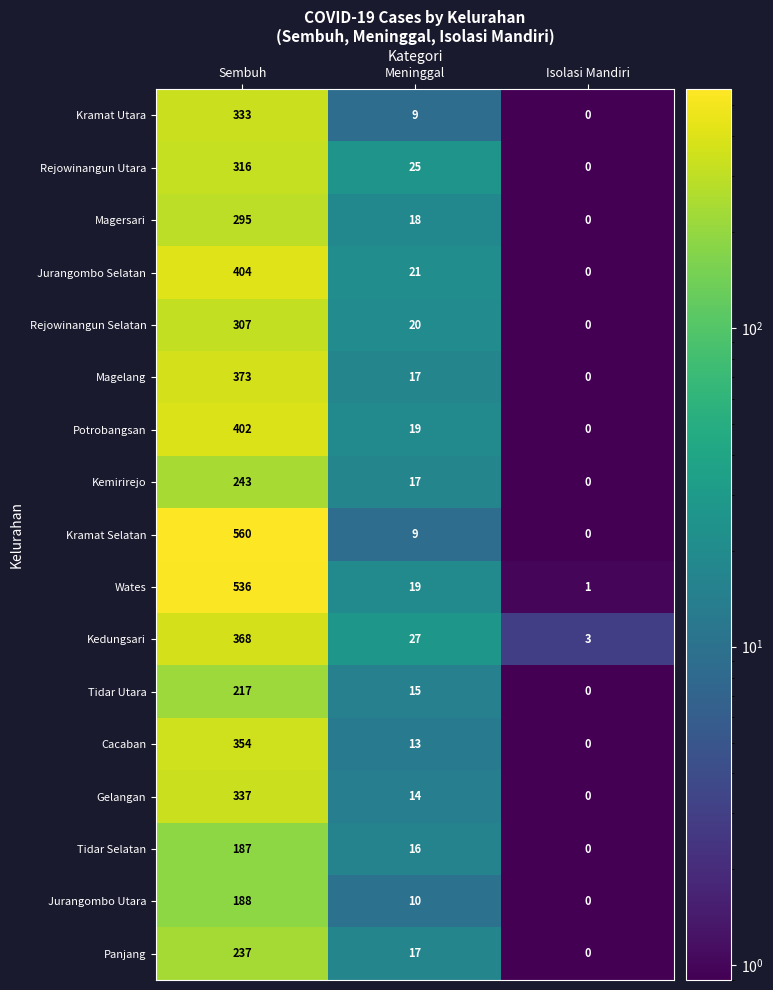

What is the sum of all Jurangombo Utara values?

198